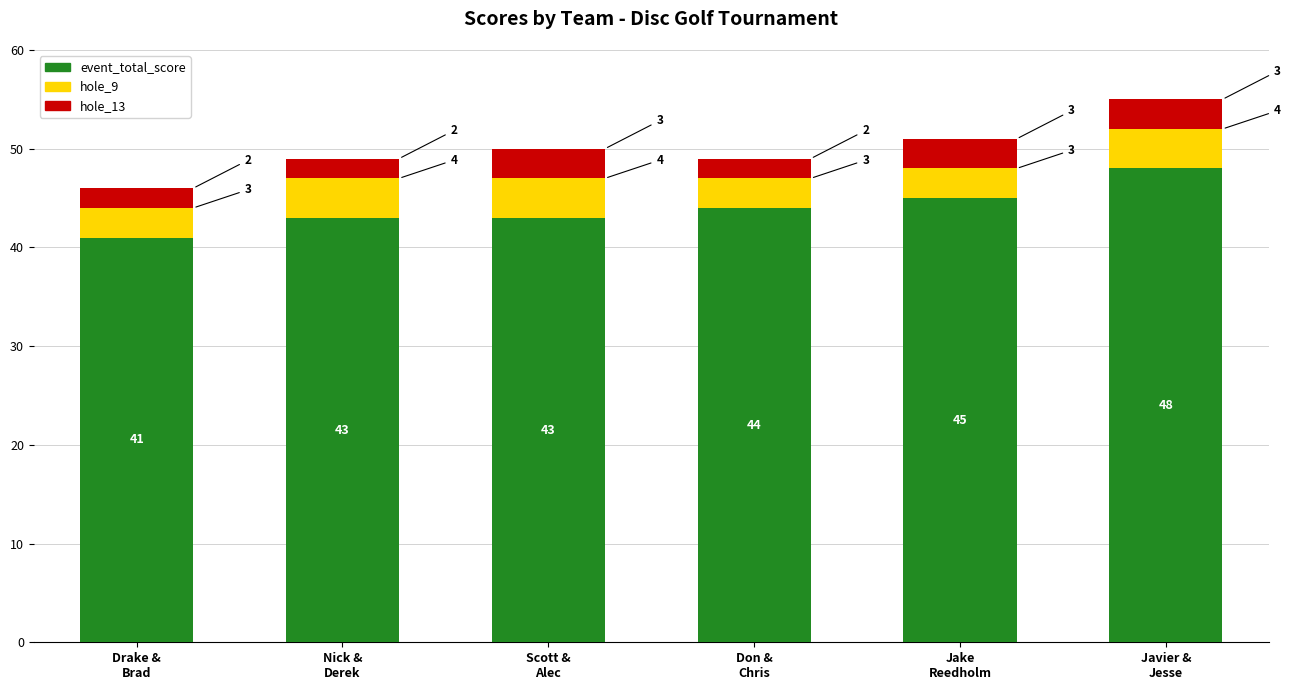

What is the maximum value for event_total_score?

48